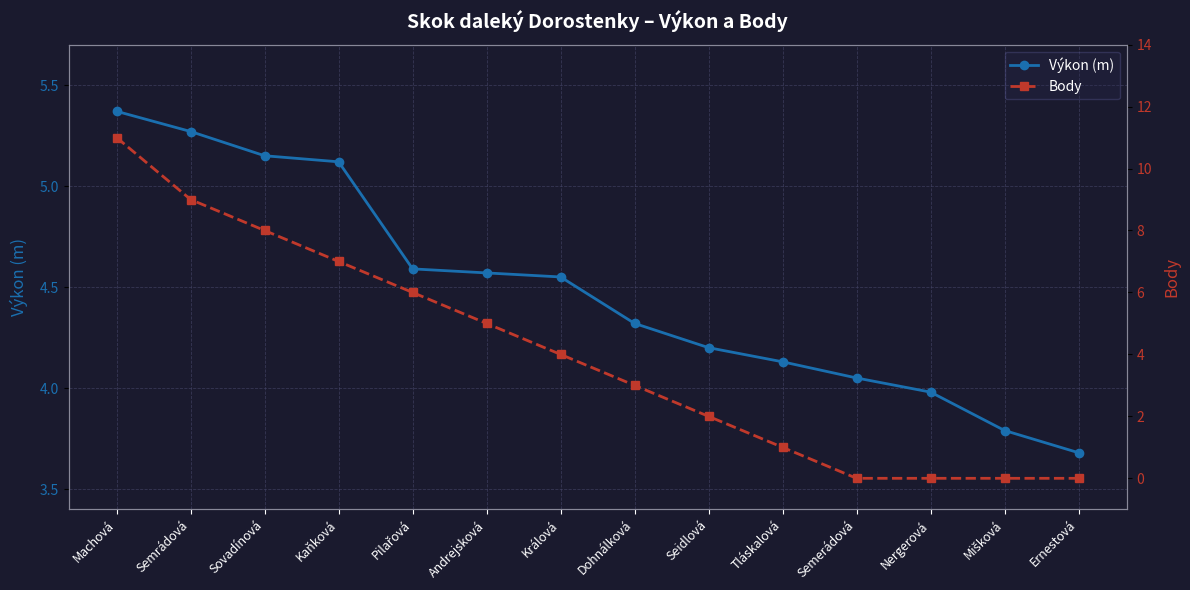

How many series are shown in this chart?

2